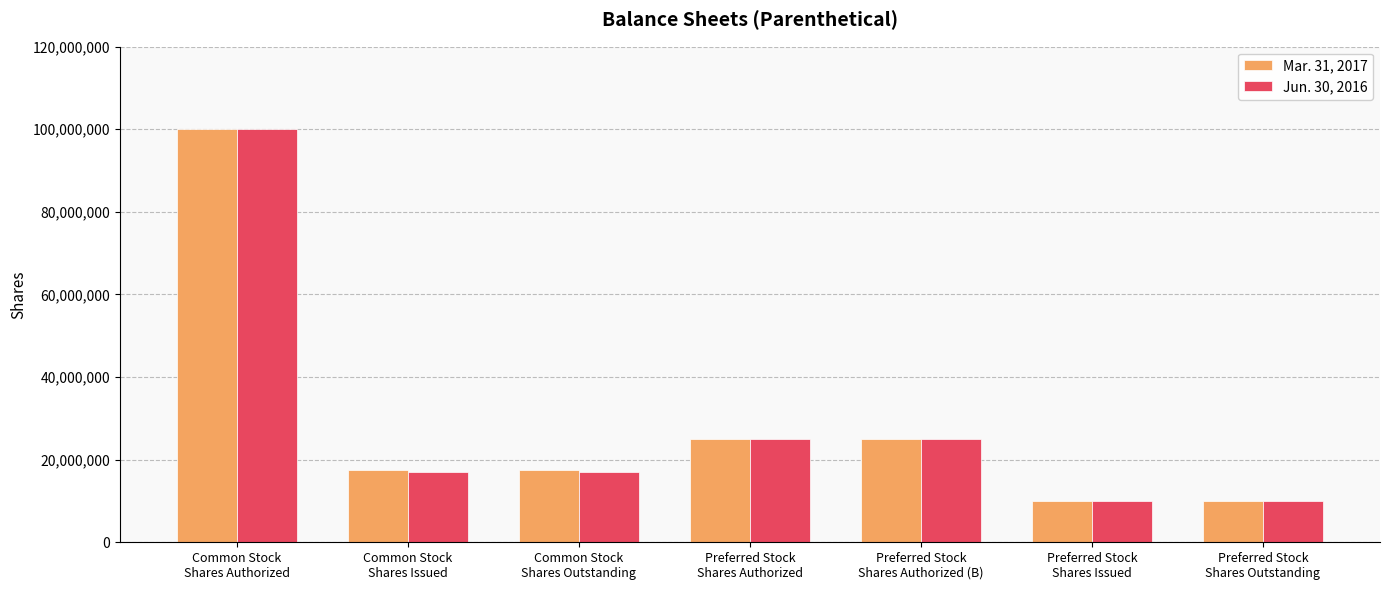

Read the Mar. 31, 2017 value at Common Stock
Shares Issued, to the nearest 50.

17545000